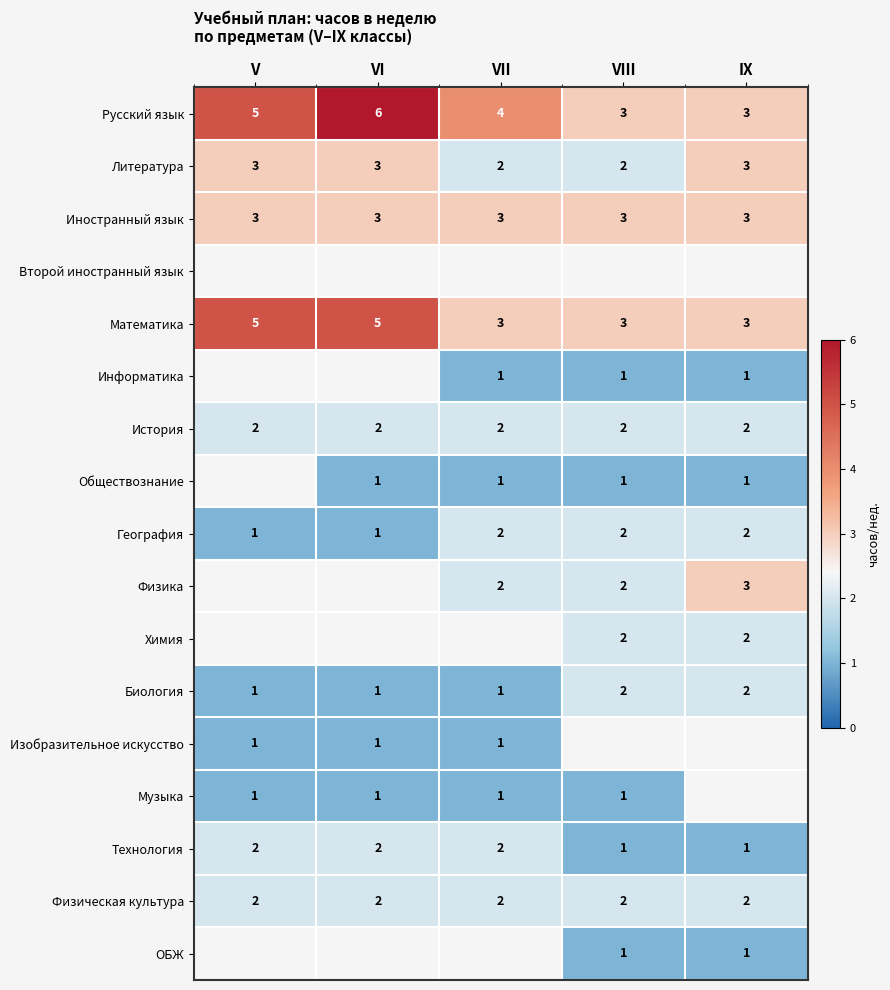

How many Математика values are between 3 and 5?

5